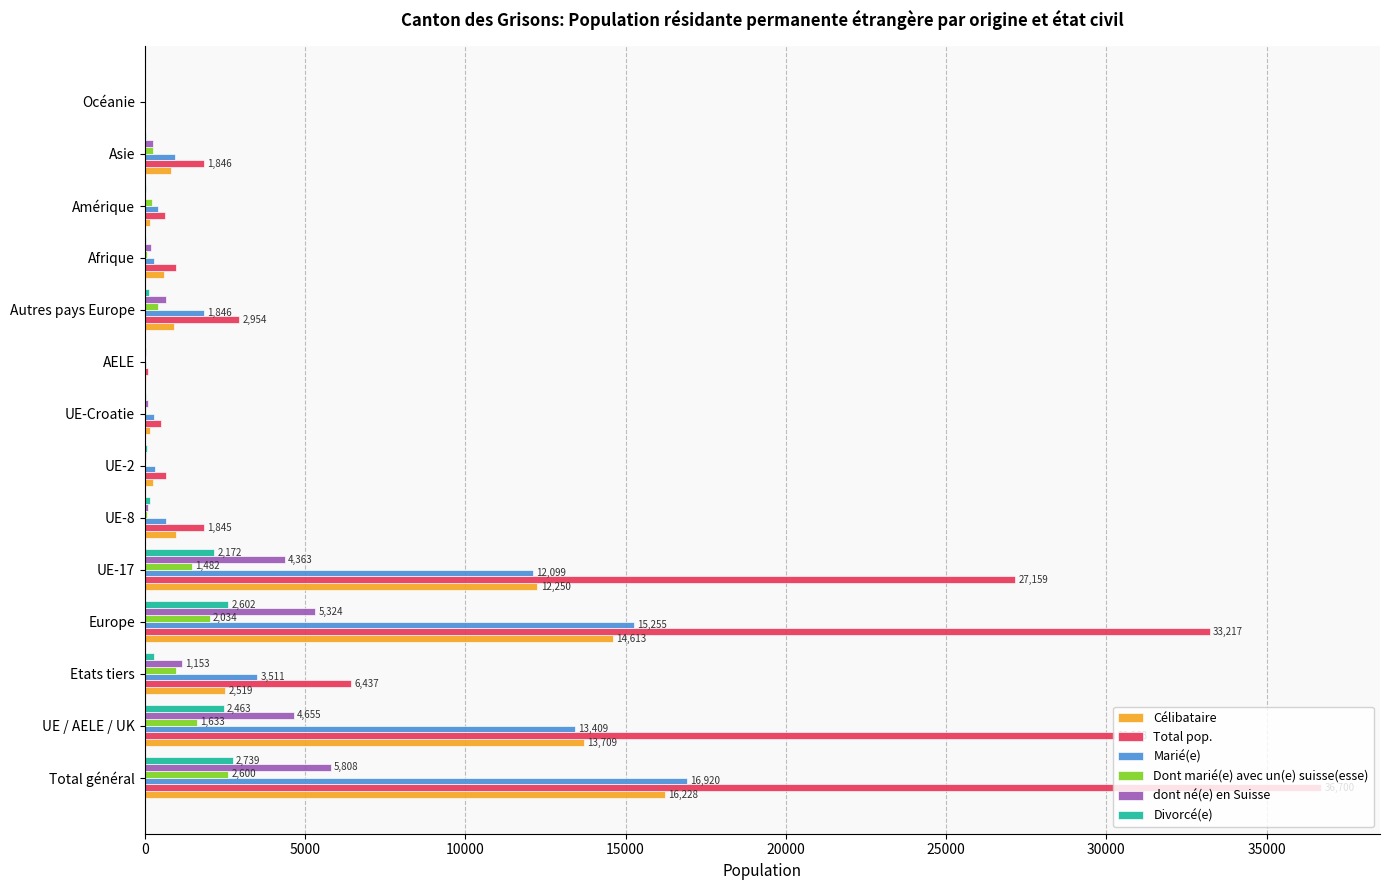

At which label is Célibataire closest to 8115?

UE-17